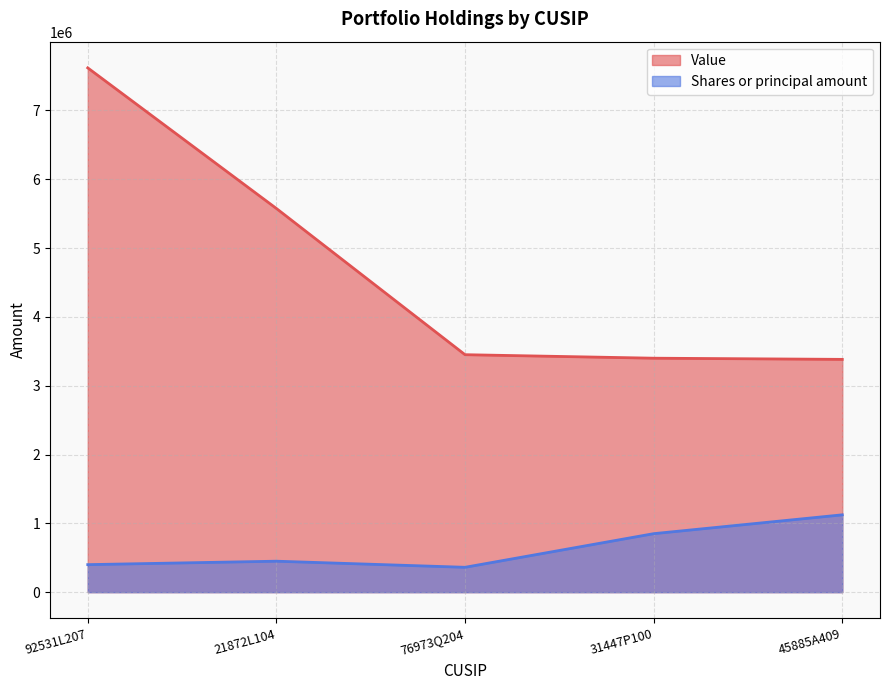

What is the difference between the maximum and minimum values in the Value series?

4236000